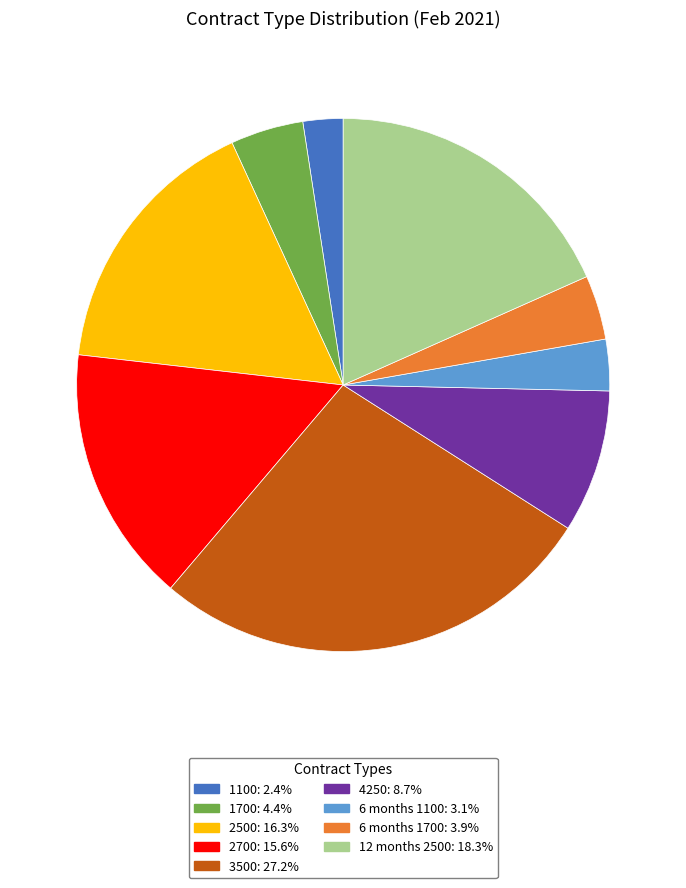

Rank the categories by value from lowest to highest.

1100, 6 months 1100, 6 months 1700, 1700, 4250, 2700, 2500, 12 months 2500, 3500